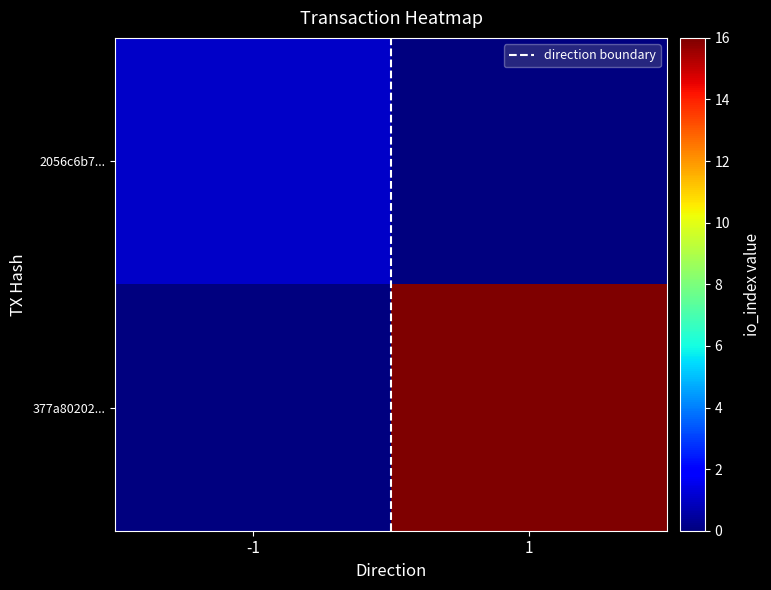

Which series has the largest total across all categories?

377a80202...